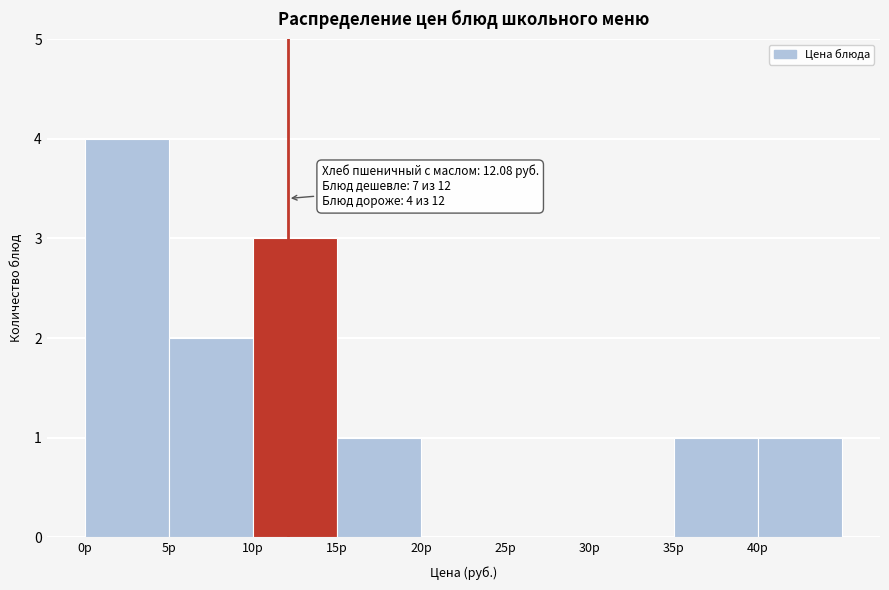

Over which range of the x-axis is the bar tallest?

0 to 5